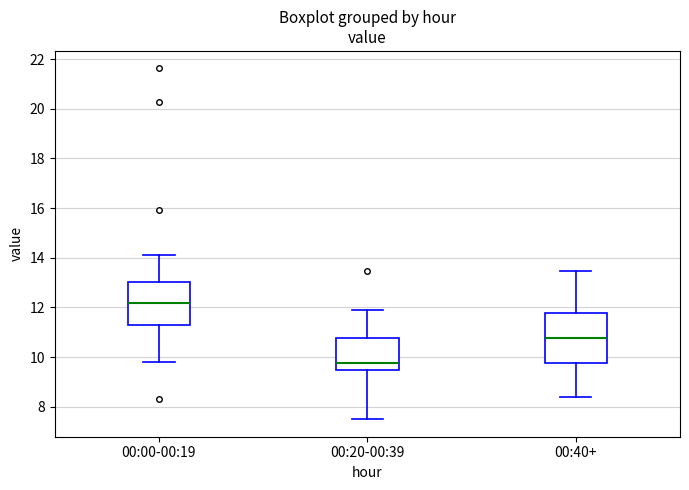

Where does the lower whisker of the box for 00:20-00:39 end on the y-axis? The values are not printed on the chart, so give them approximately, as read against the axis.

7.6